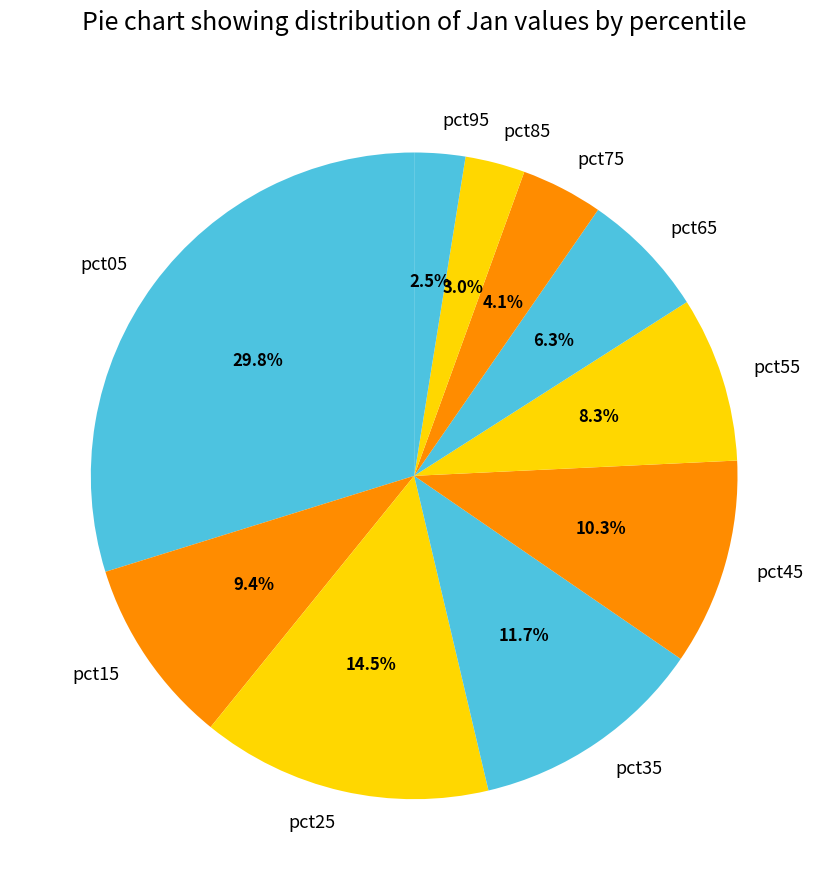

True or false: pct15 accounts for 1% of the total.

False